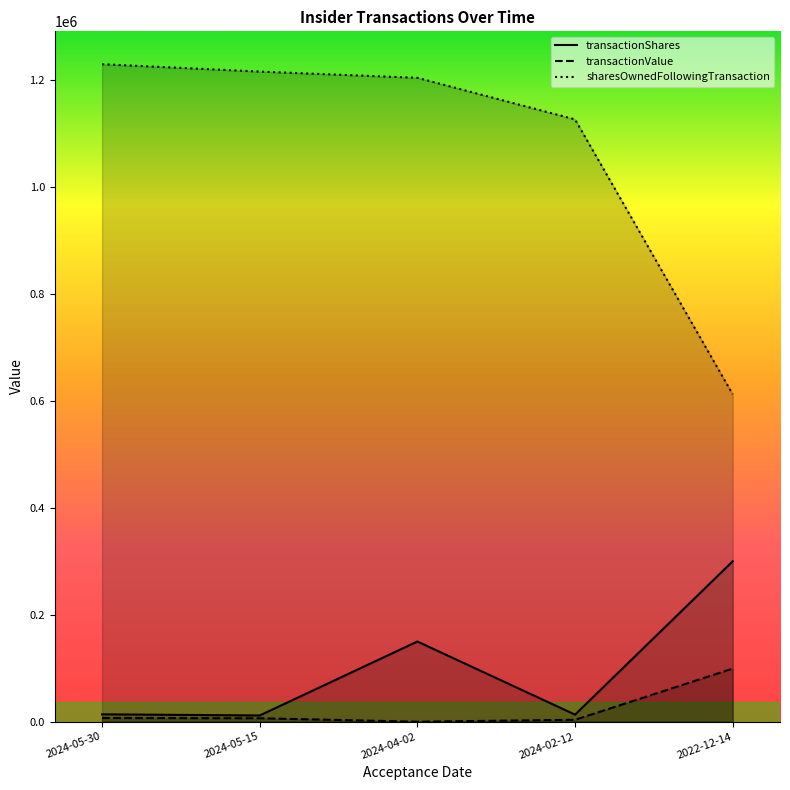

Which has a higher value, 2024-04-02 or 2024-02-12?

2024-04-02